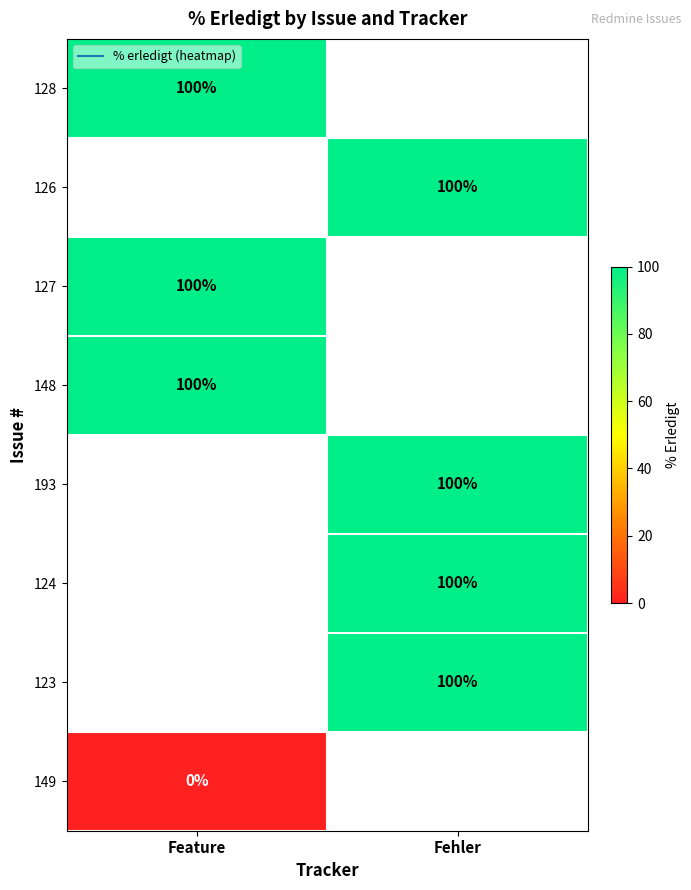

Between Fehler and Feature, which is larger?

Feature